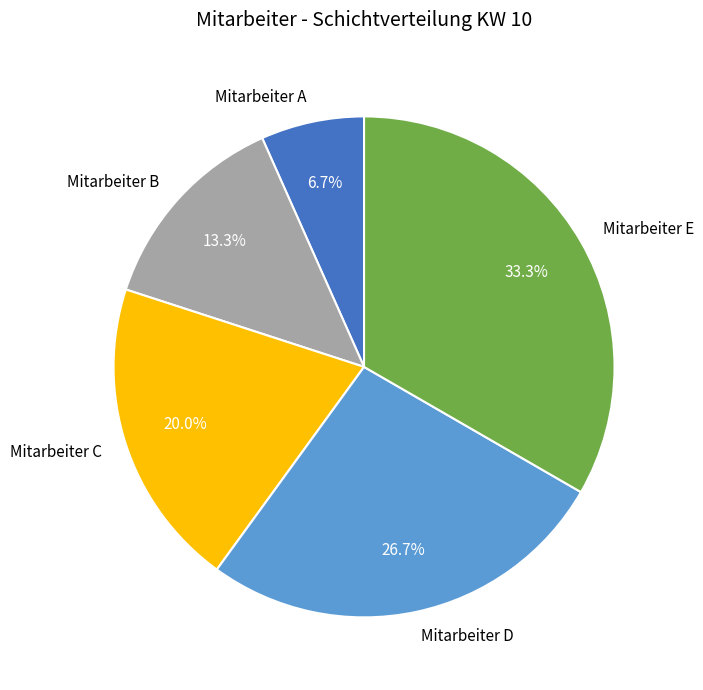

Which slice is the largest?

Mitarbeiter E